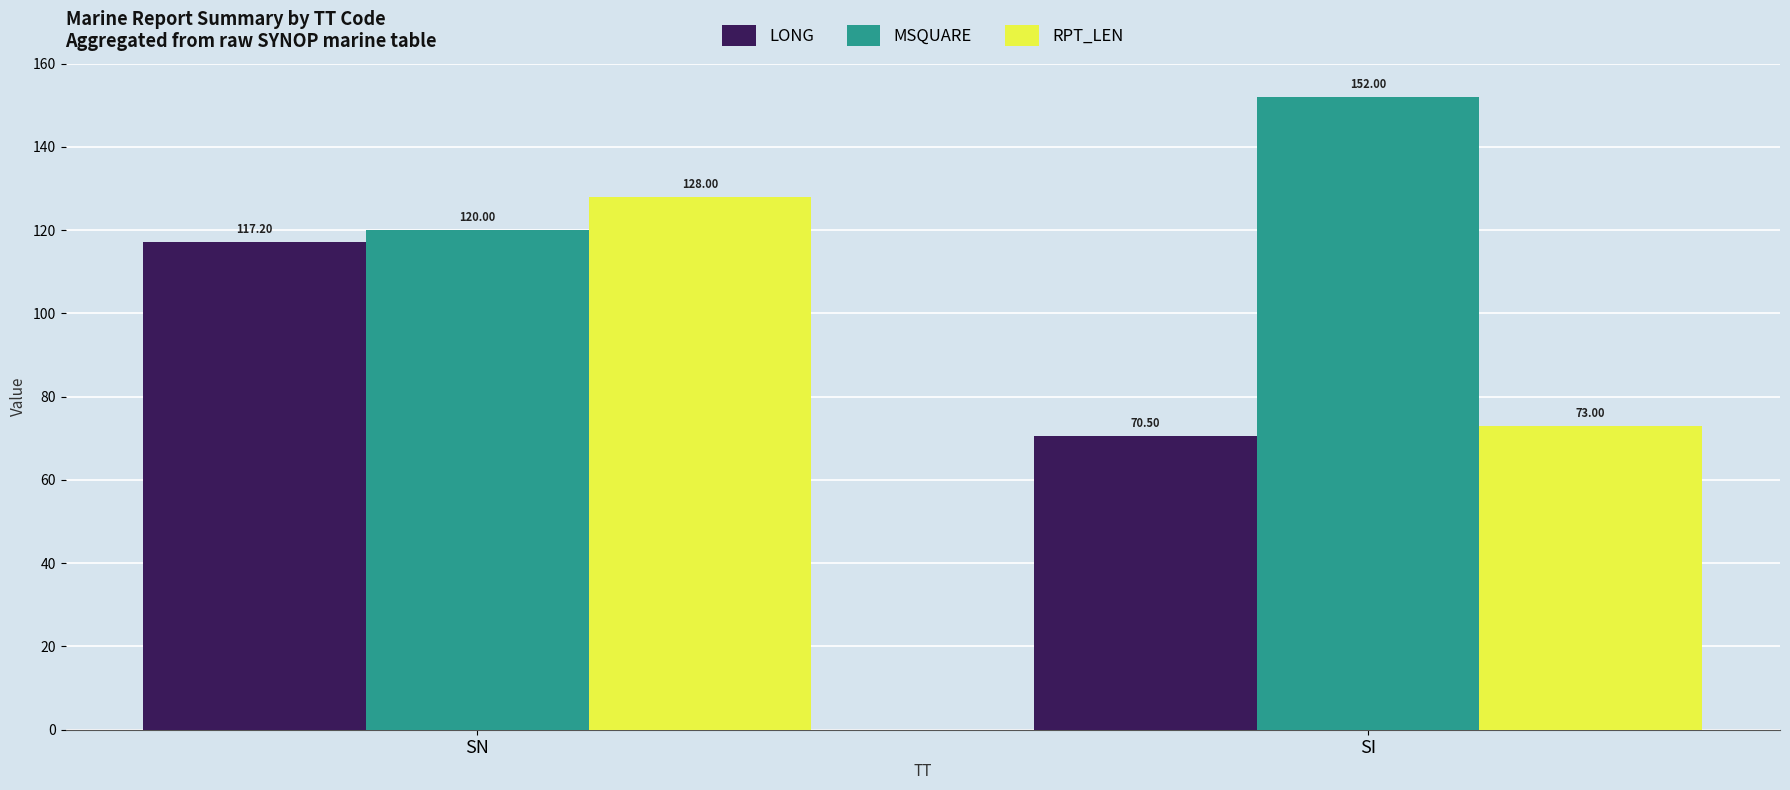

What is the value of the MSQUARE bar at the 1st from the left?

120.0